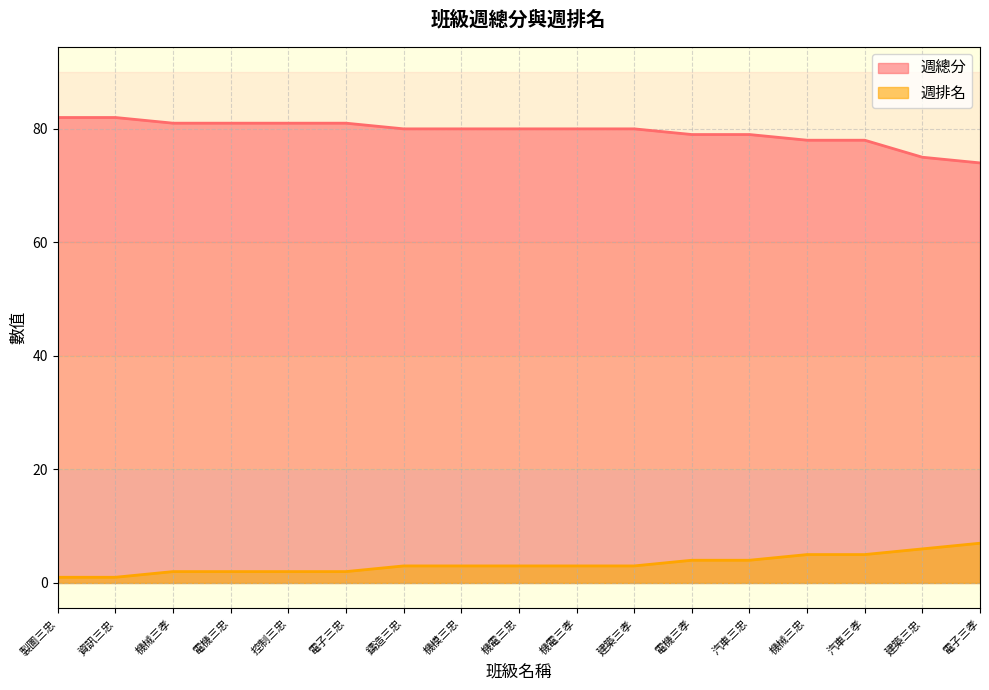

Reading left to right, list all the values displayed in this chart.

週總分: 82	82	81	81	81	81	80	80	80	80	80	79	79	78	78	75	74
週排名: 1	1	2	2	2	2	3	3	3	3	3	4	4	5	5	6	7